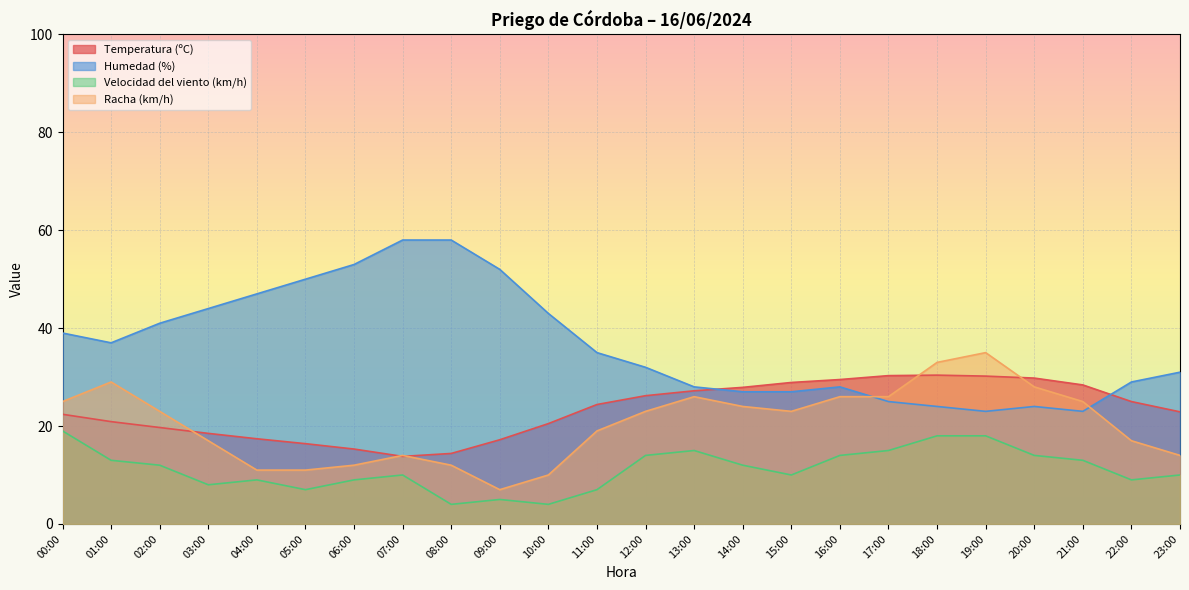

Is the value of Racha (km/h) at 00:00 greater than the value of Temperatura (ºC) at 13:00?

No